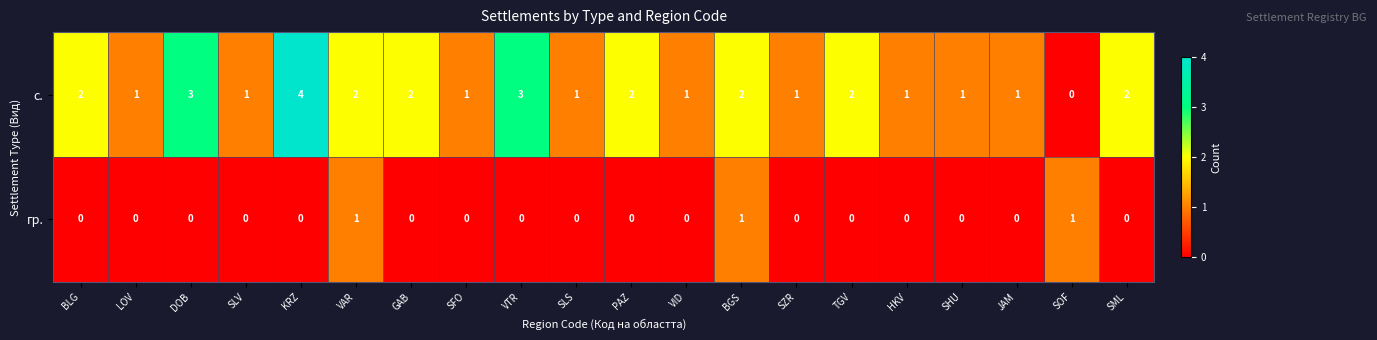

How many positive values does the с. series have?

19